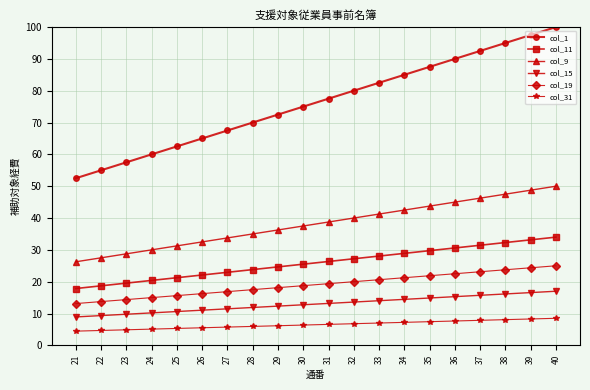

Is this an area chart (filled region under the line)?

No